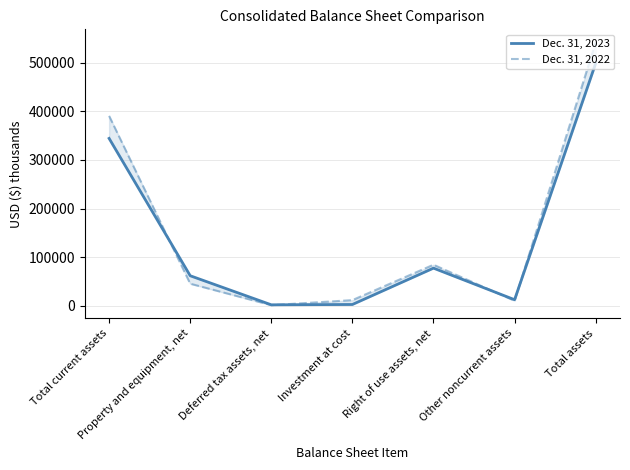

Does the chart have visible grid lines?

Yes